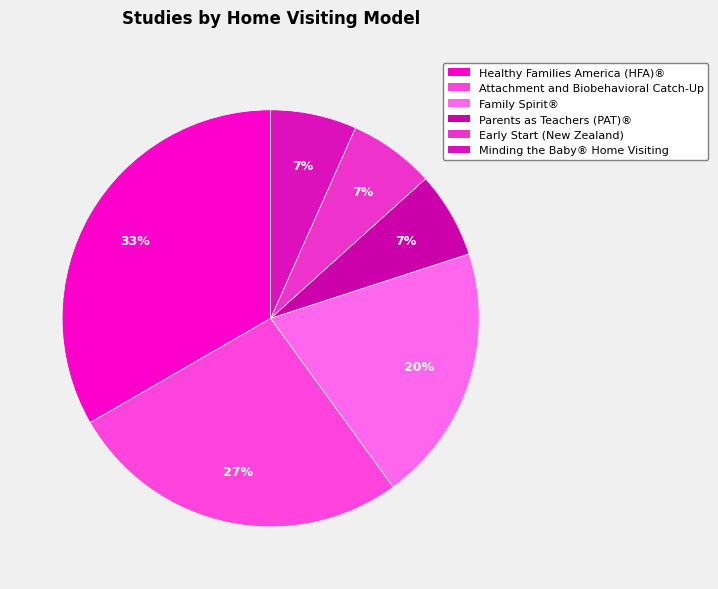

What is the largest slice in the pie chart?

Healthy Families America (HFA)®